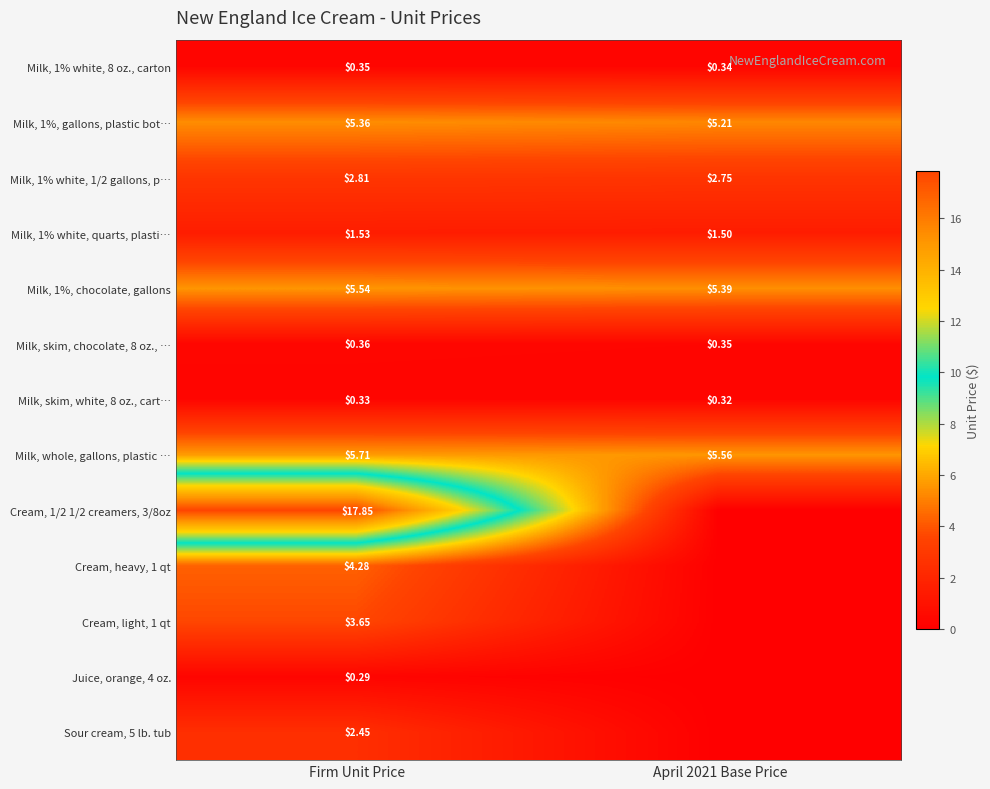

Which category has the highest value in the Milk, 1% white, quarts, plasti… series?

Firm Unit Price